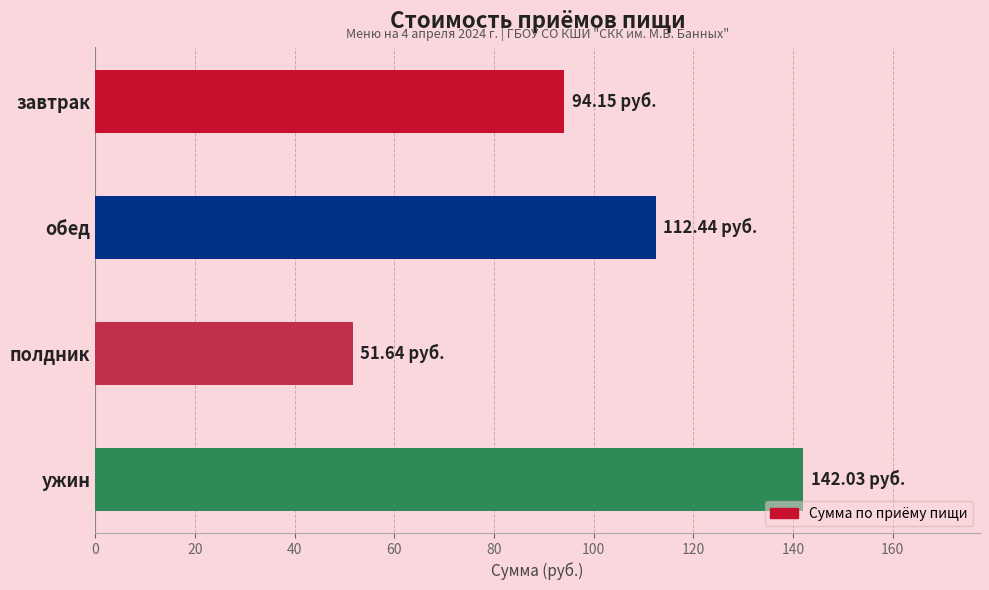

At which label is the value closest to 96?

завтрак